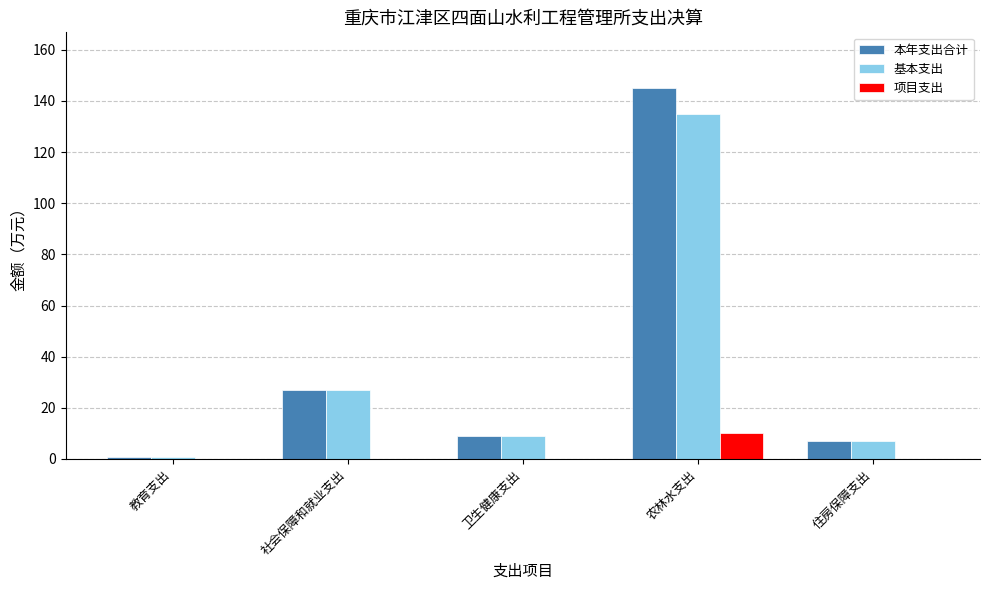

Are the bars grouped side by side (vs. stacked)?

Yes